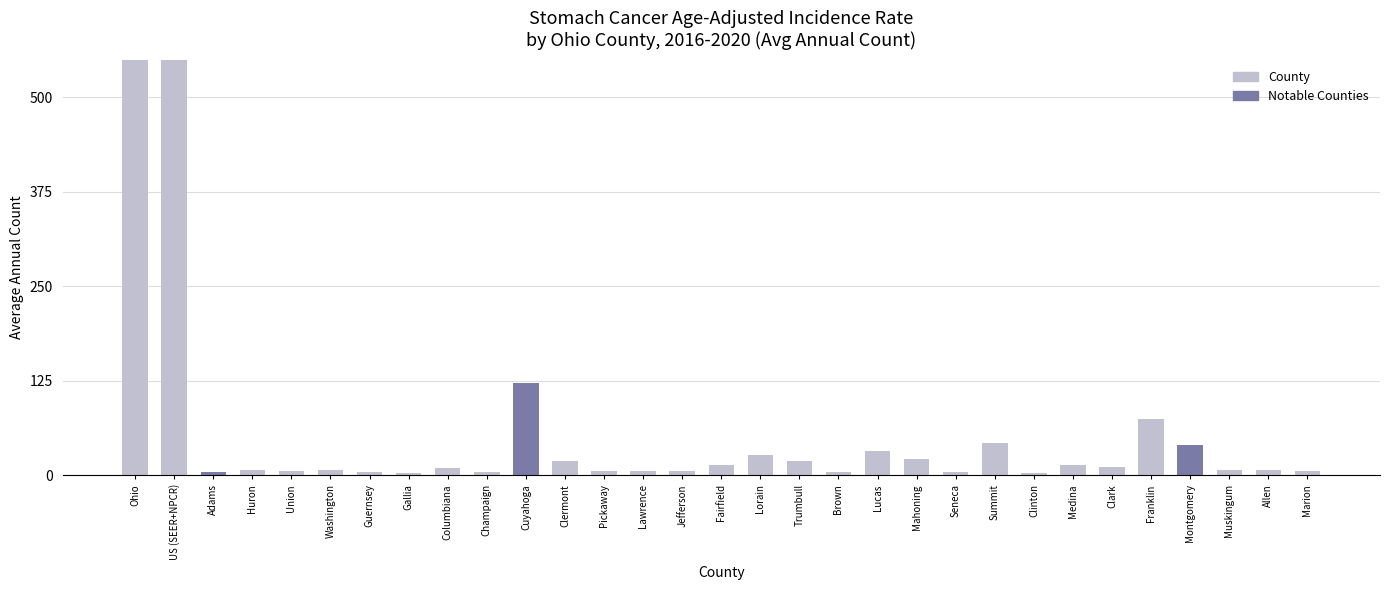

Reading left to right, extract all data points from this chart.

850	23883	4	7	5	7	4	3	10	4	122	19	5	6	6	13	27	19	4	32	22	4	42	3	14	11	74	40	7	7	5